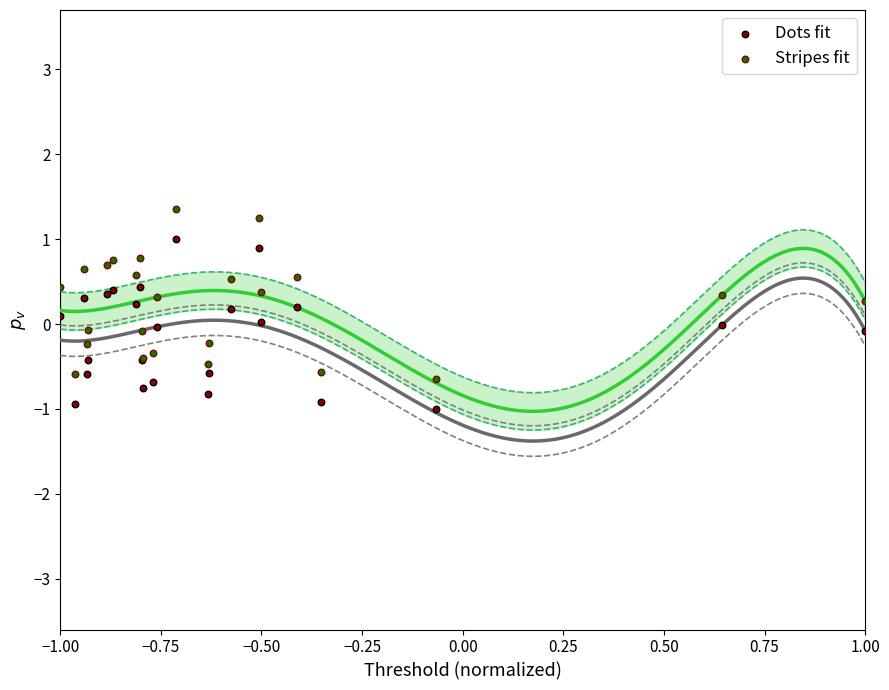

Which series reaches the maximum Y coordinate?

Stripes fit